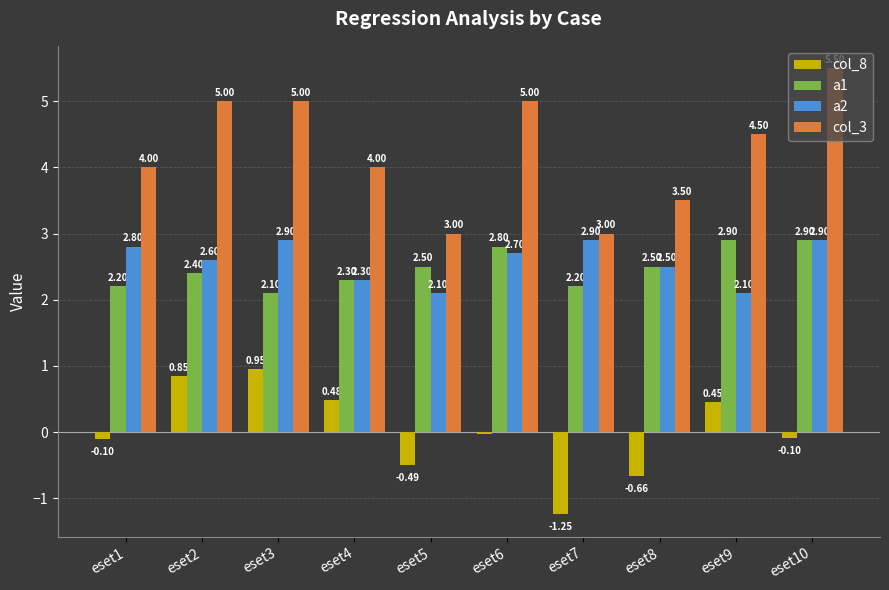

What is the value of the a1 bar at the 3rd from the left?

2.1